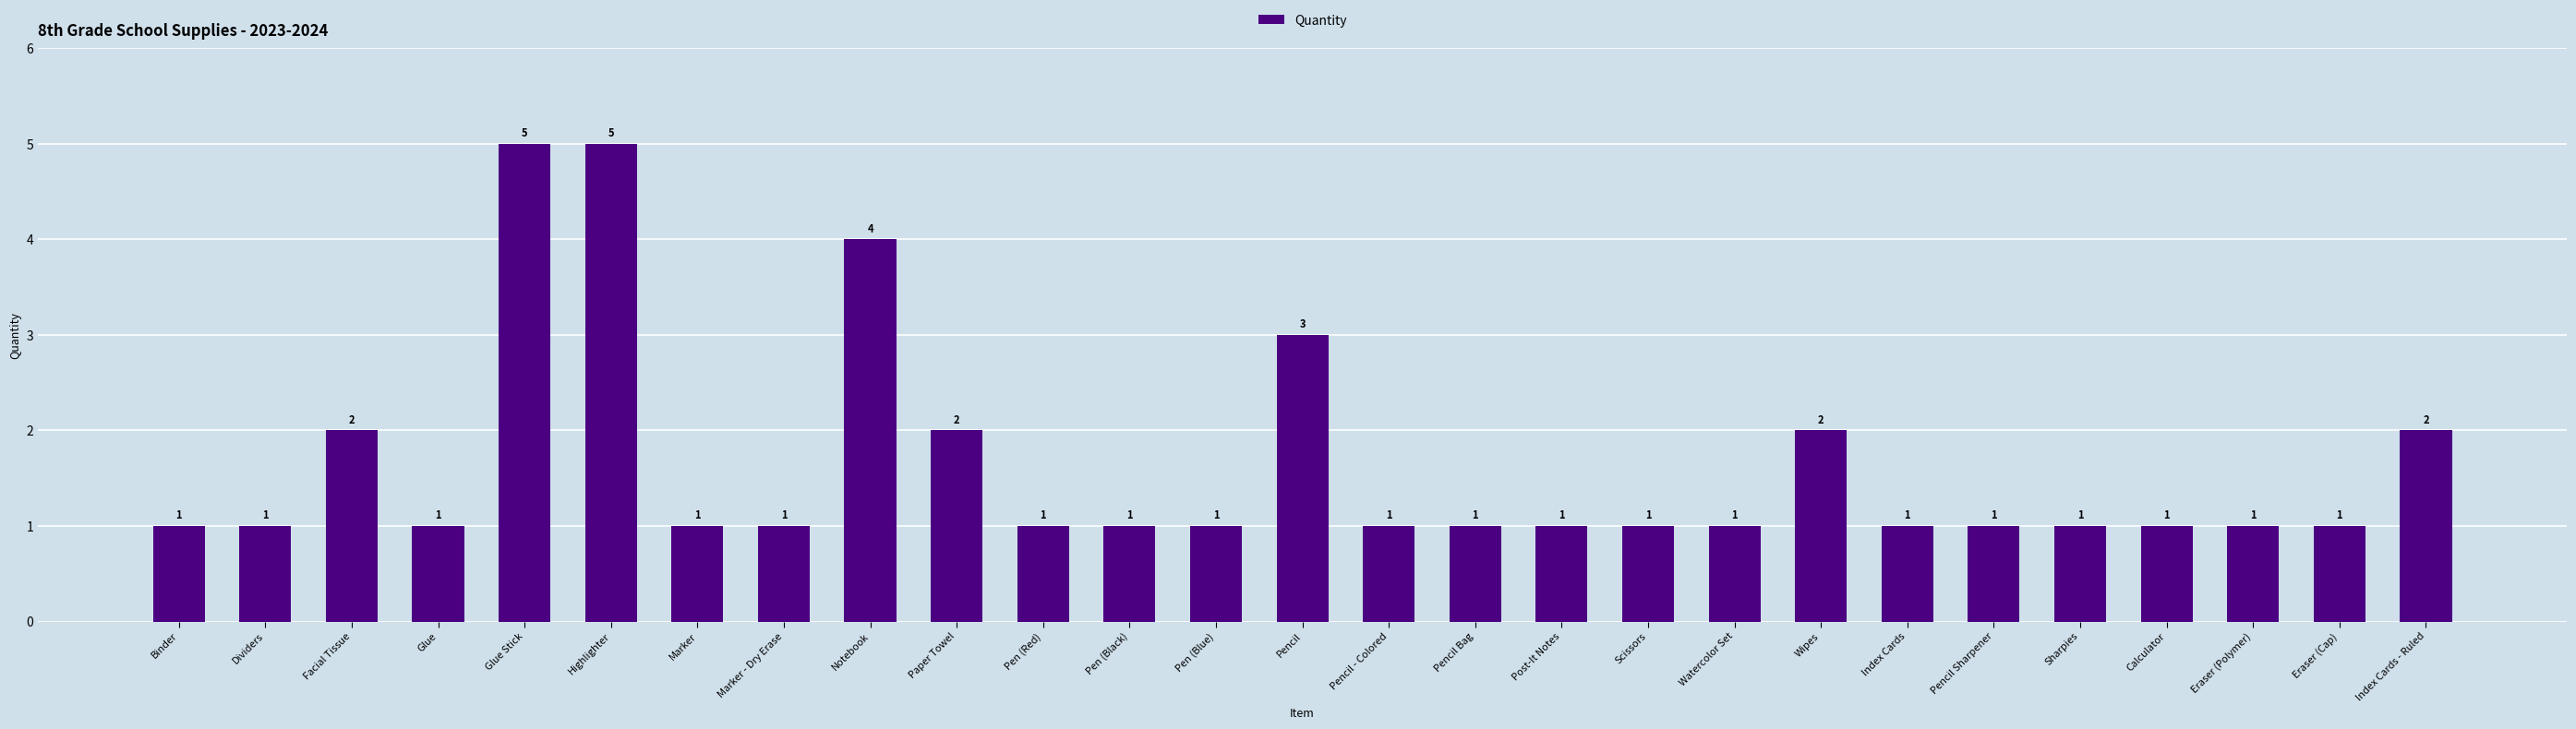

How many values are between 1 and 2?

23